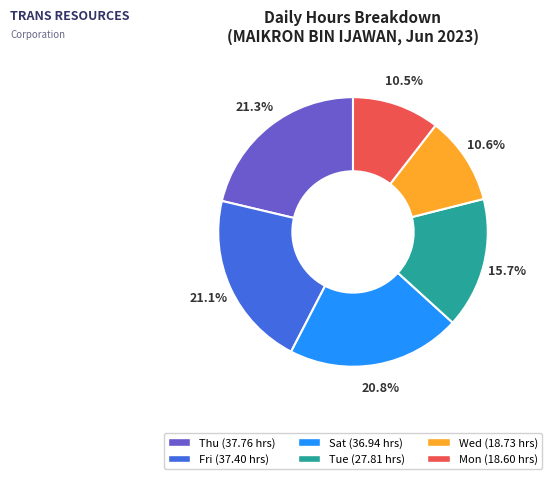

Is there any slice that represents more than half of the pie?

No